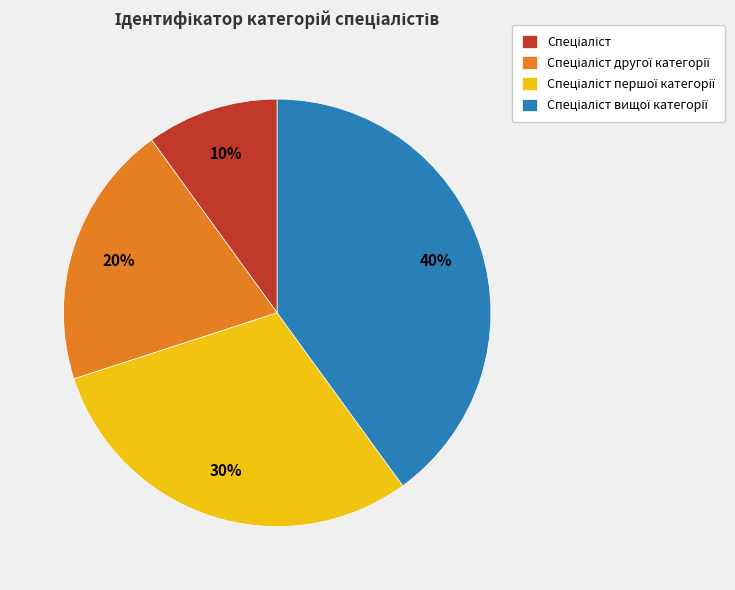

Is there a majority slice in this chart?

No